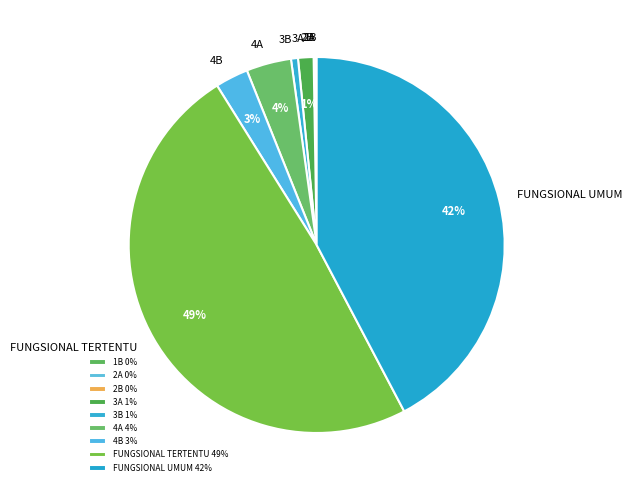

Which has a higher value, 4B or FUNGSIONAL UMUM?

FUNGSIONAL UMUM